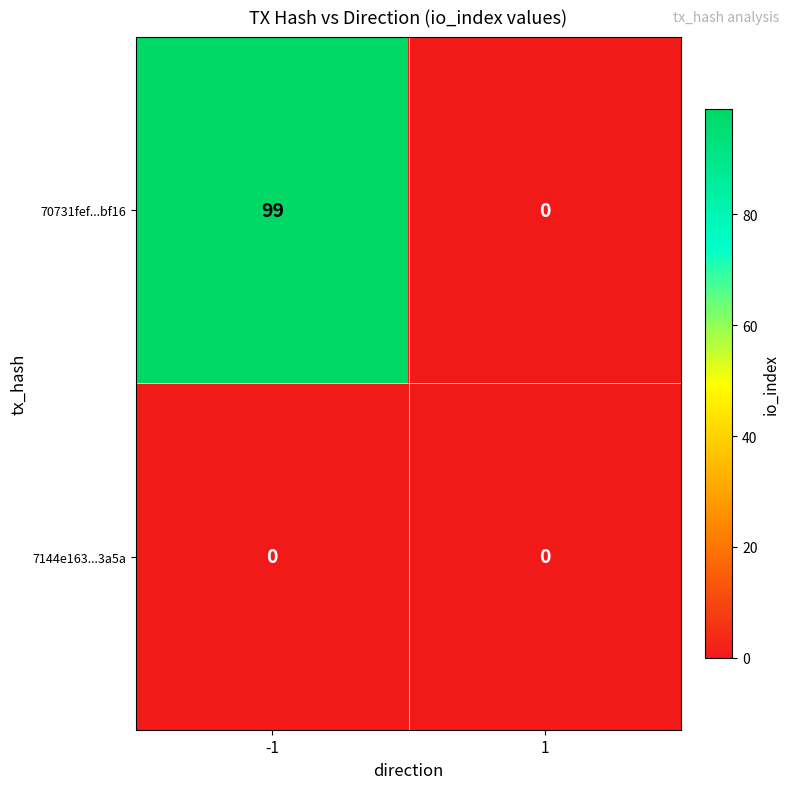

At how many categories does at least one series exceed 85?

1